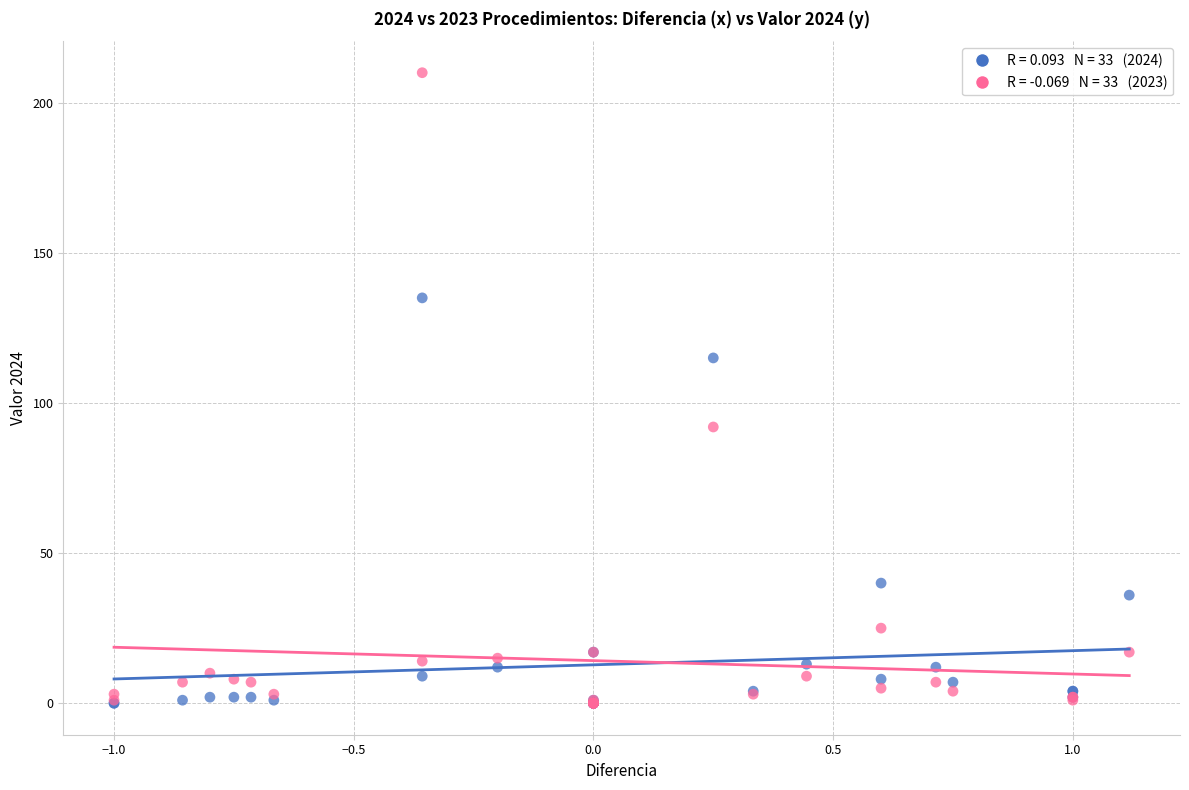

Across all series, what Y value is closest to 105?

115